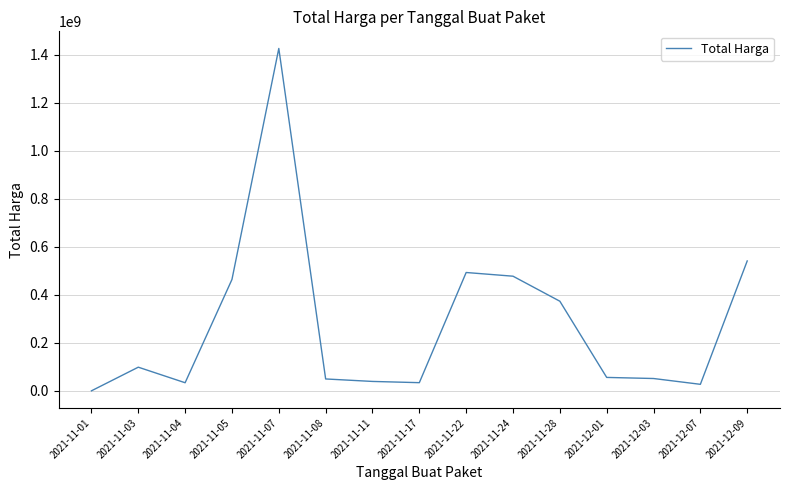

What is the difference between the second highest and second lowest values?

513659000